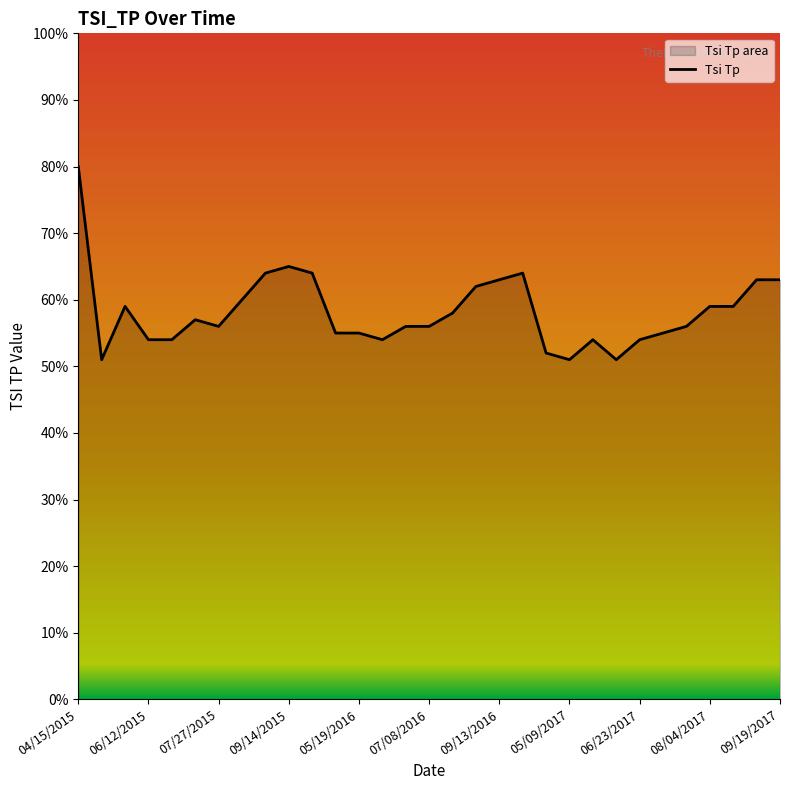

The value at 06/12/2015 is 85. True or false?

False